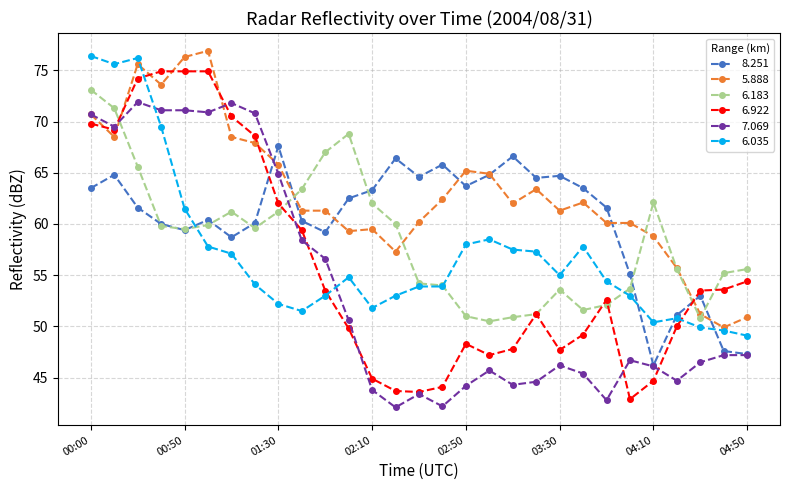

After their last crossing, which series has the higher values: 6.035 or 7.069?

6.035